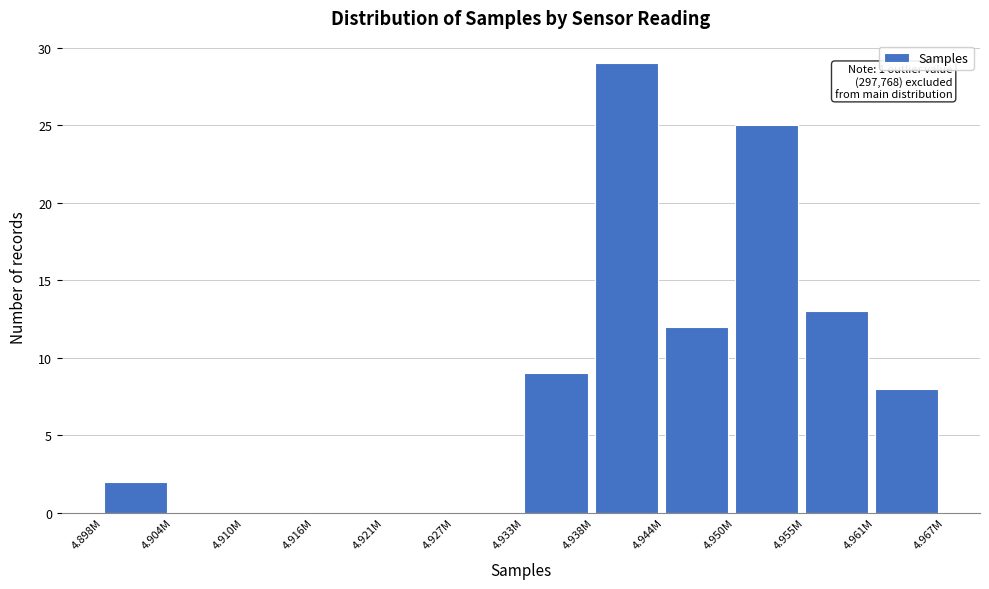

Reading right to left, extract all data points from this chart.

4.961M=8	4.955M=13	4.950M=25	4.944M=12	4.938M=29	4.933M=9	4.927M=0	4.921M=0	4.916M=0	4.910M=0	4.904M=0	4.898M=2